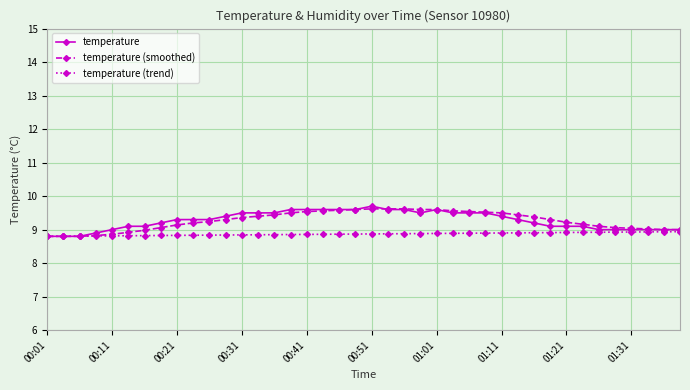

What is the maximum value for temperature?

9.7